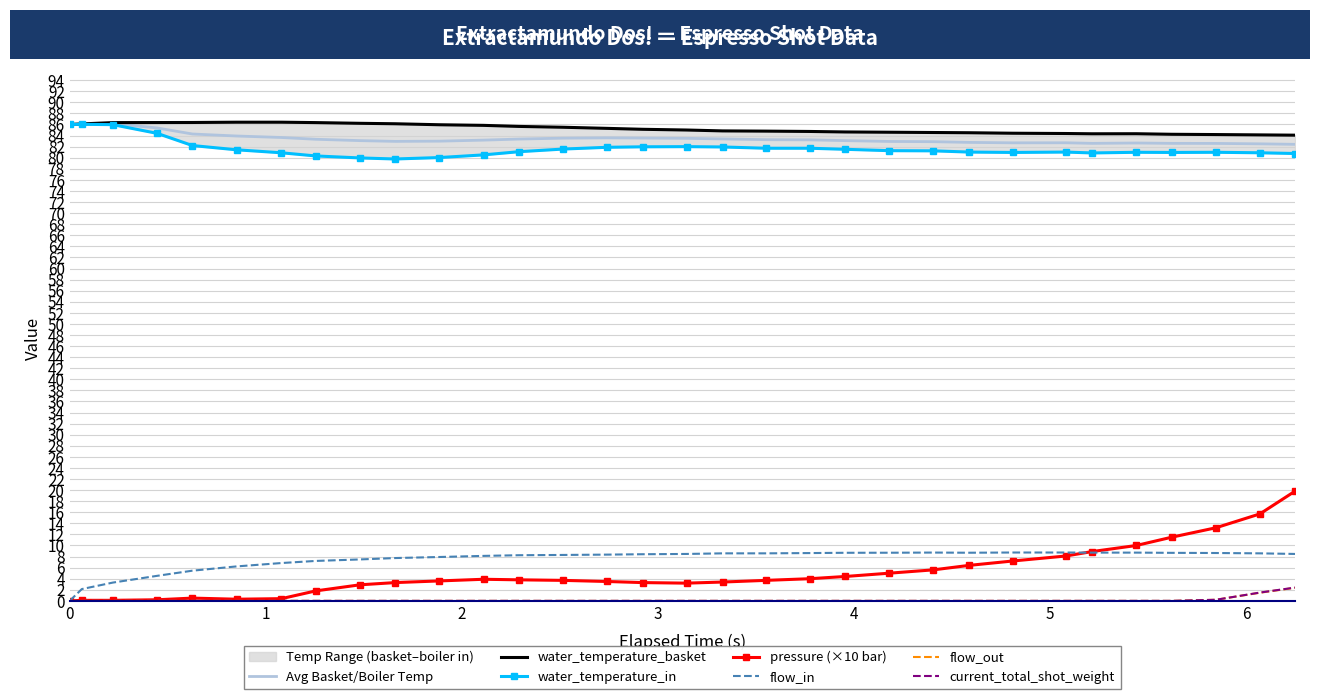

True or false: pressure and water_temperature_in cross at least once.

False